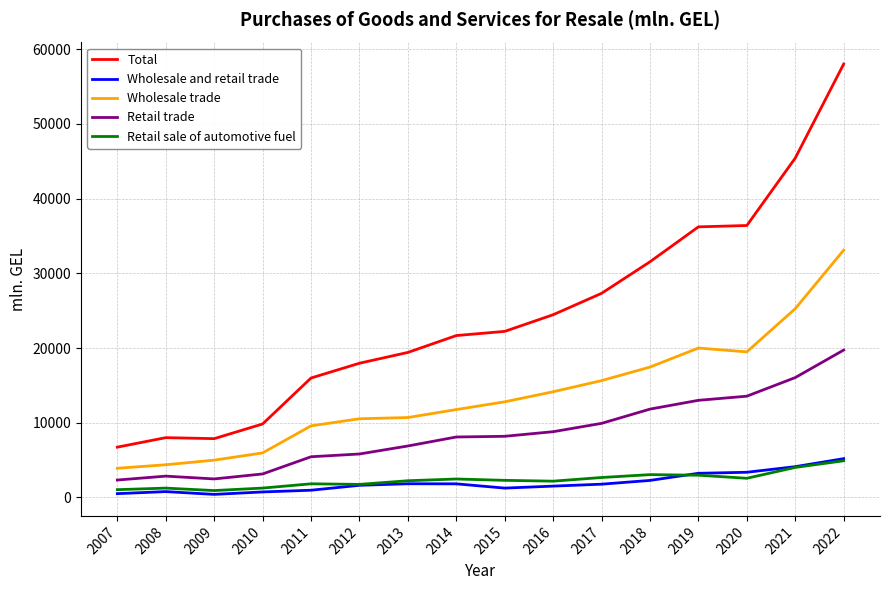

At which label does Wholesale trade first exceed 12797?

2015